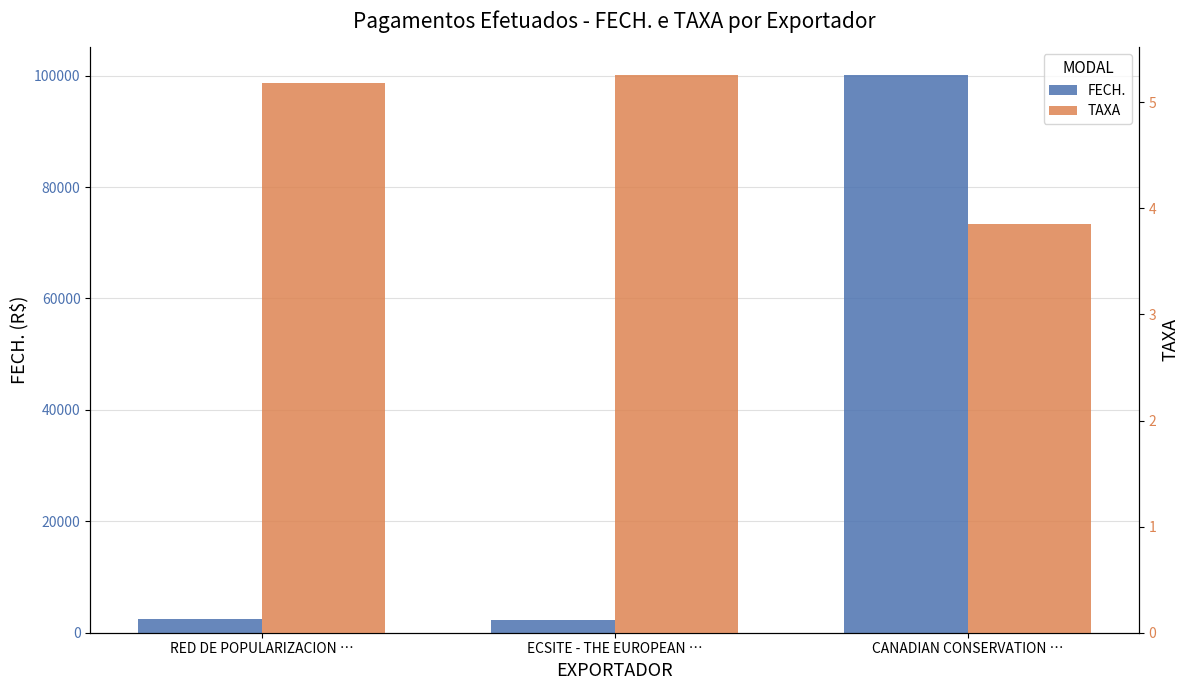

List the labels in order of FECH. value, largest first.

CANADIAN CONSERVATION …, RED DE POPULARIZACION …, ECSITE - THE EUROPEAN …